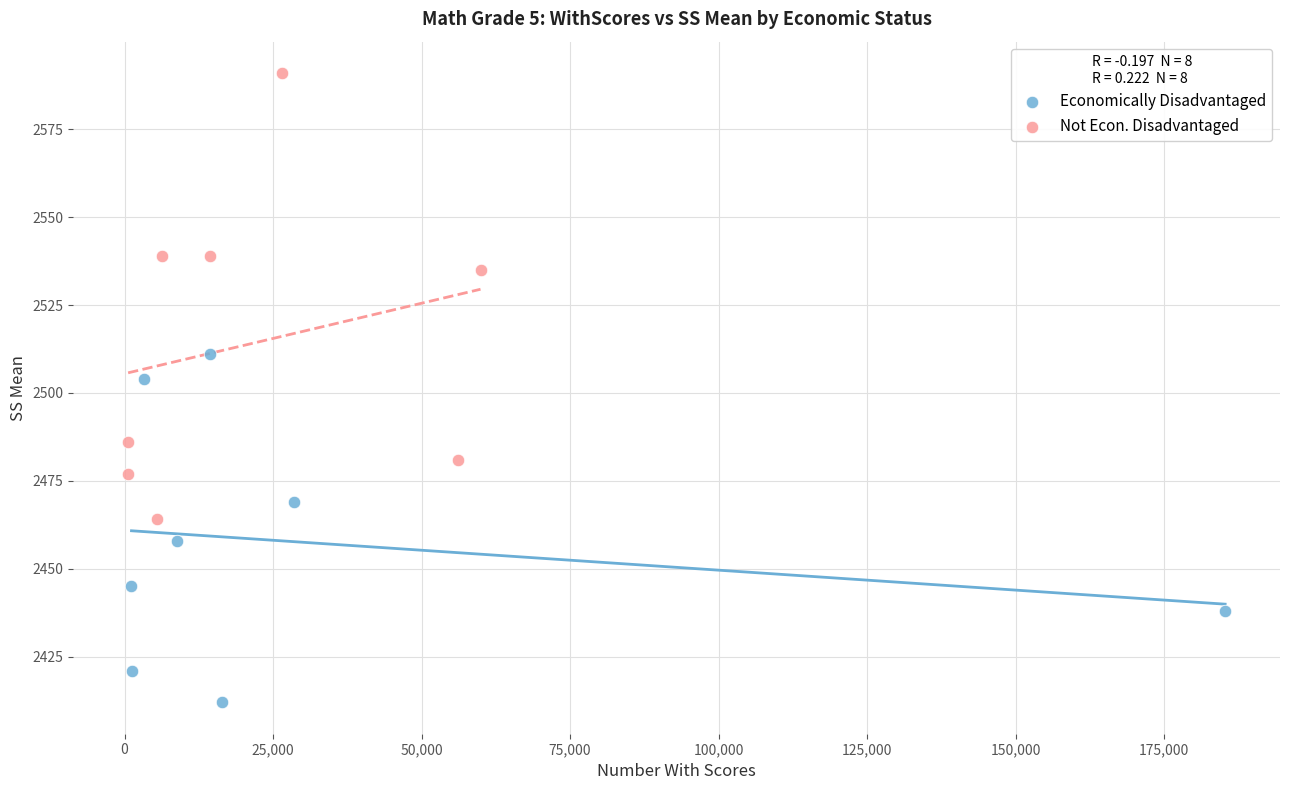

What are all the series names shown in the legend?

Economically Disadvantaged, Not Econ. Disadvantaged